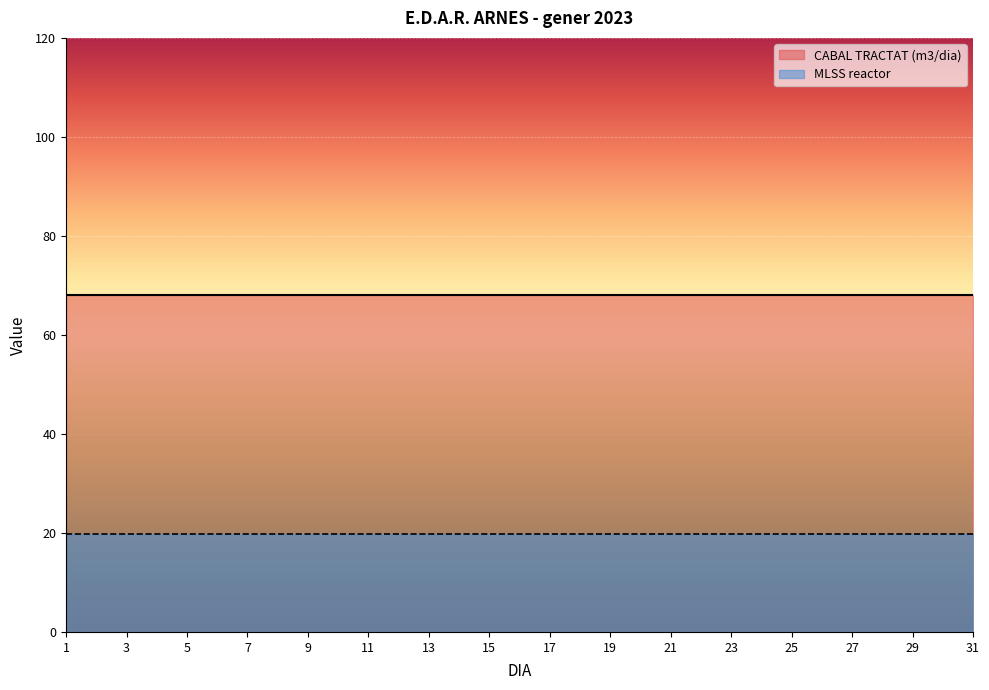

What are all the series names shown in the legend?

CABAL TRACTAT (m3/dia), MLSS reactor